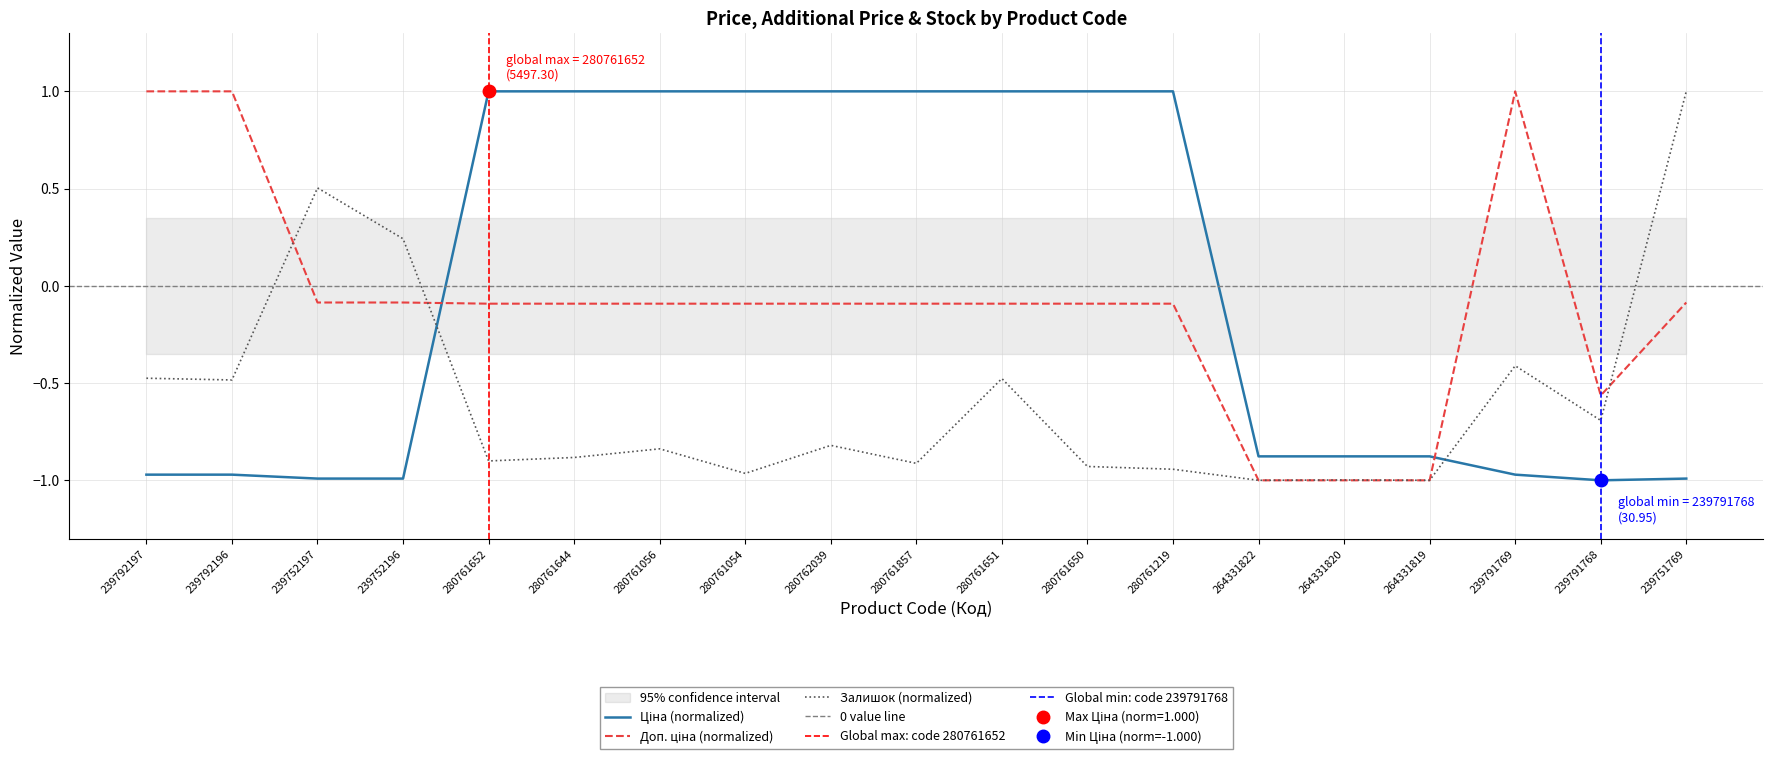

Which category has the lowest value in the Залишок series?

264331822